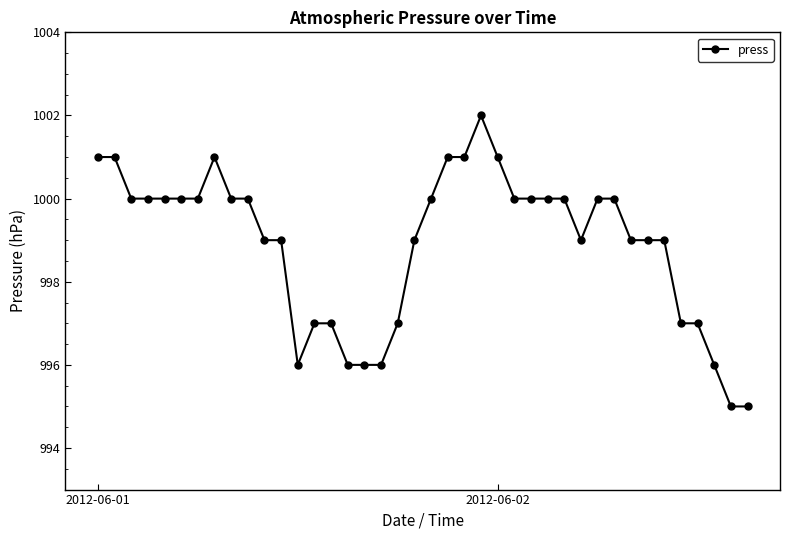

What is the sum of all values?

39956